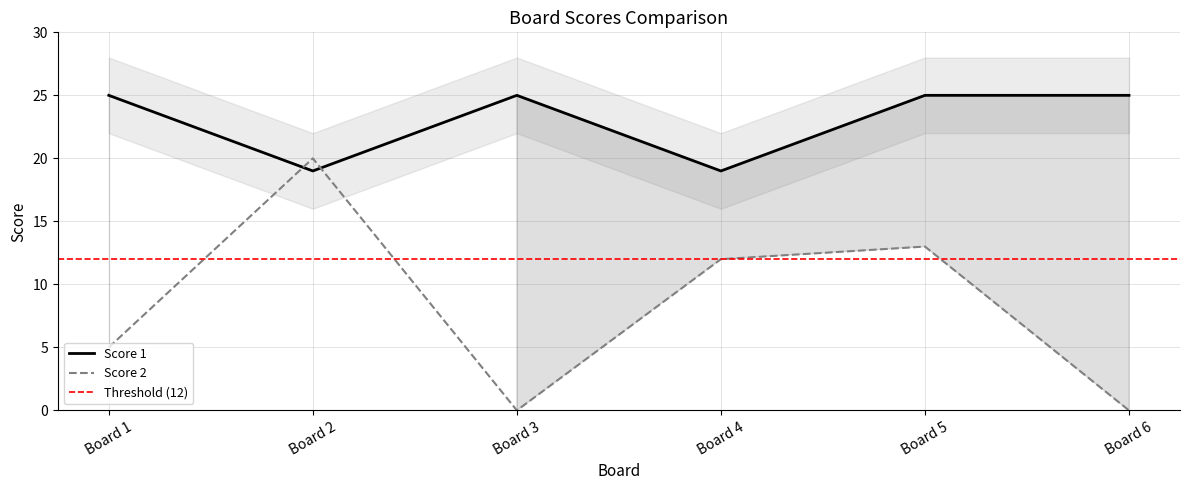

What is the lowest value of the Score 1 series?

19